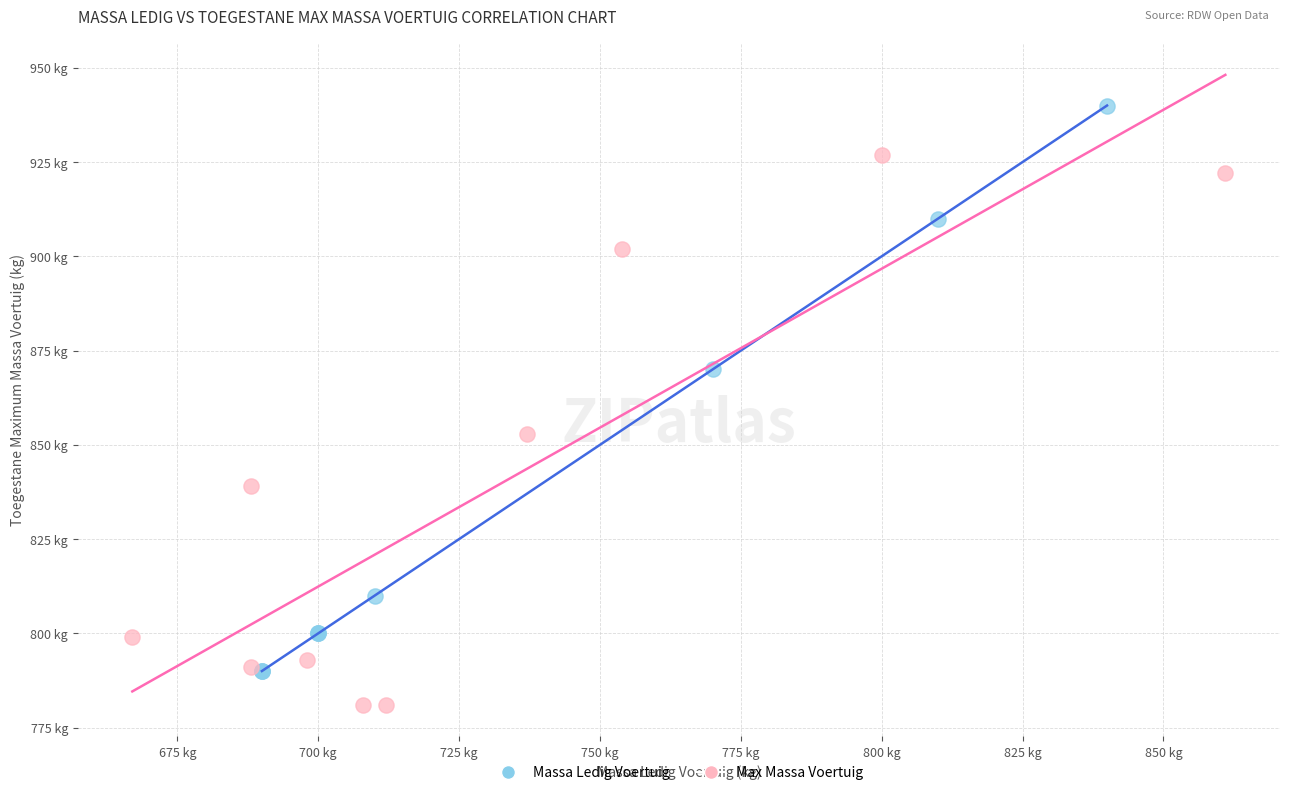

What are all the series names shown in the legend?

Massa Ledig Voertuig, Max Massa Voertuig